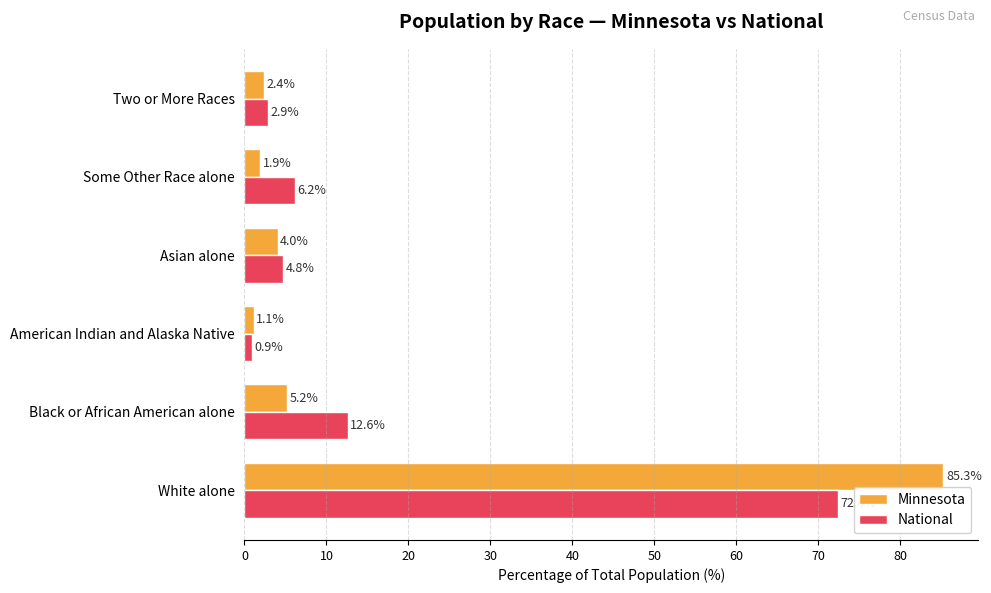

Which series has the largest total across all categories?

Minnesota